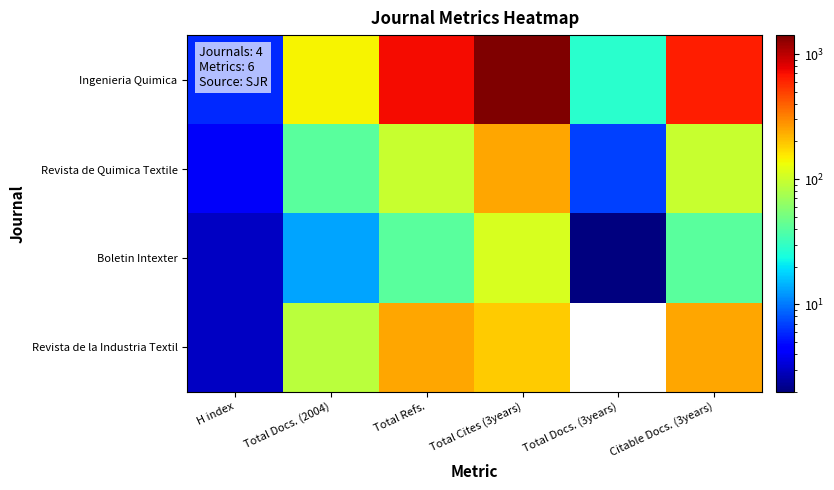

Which series changed the most between Total Docs. (3years) and Citable Docs. (3years)?

Ingenieria Quimica